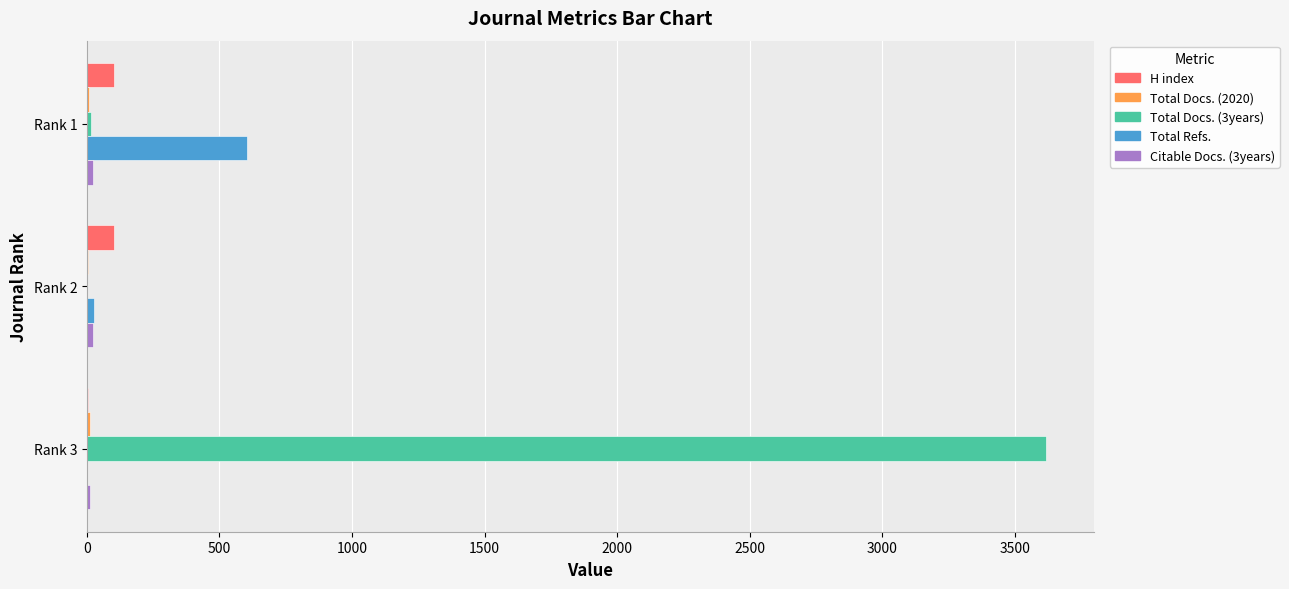

How many data points does each series have?

3